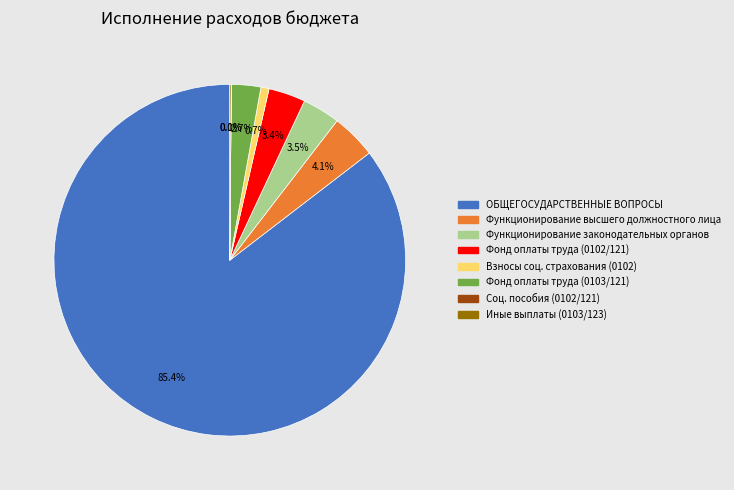

Does any single category account for the majority?

Yes